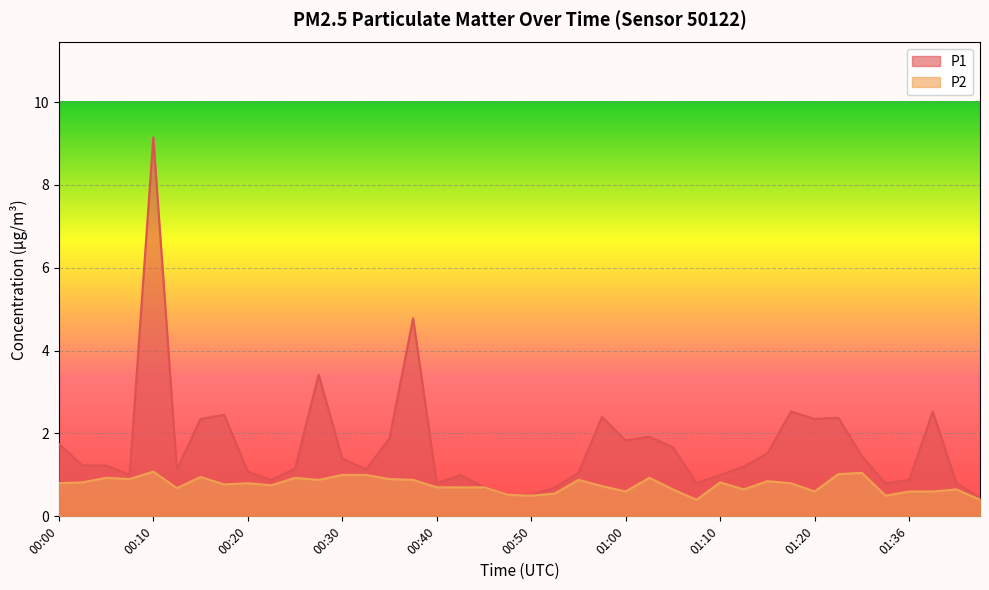

What is the average value of the P2 series?

0.8